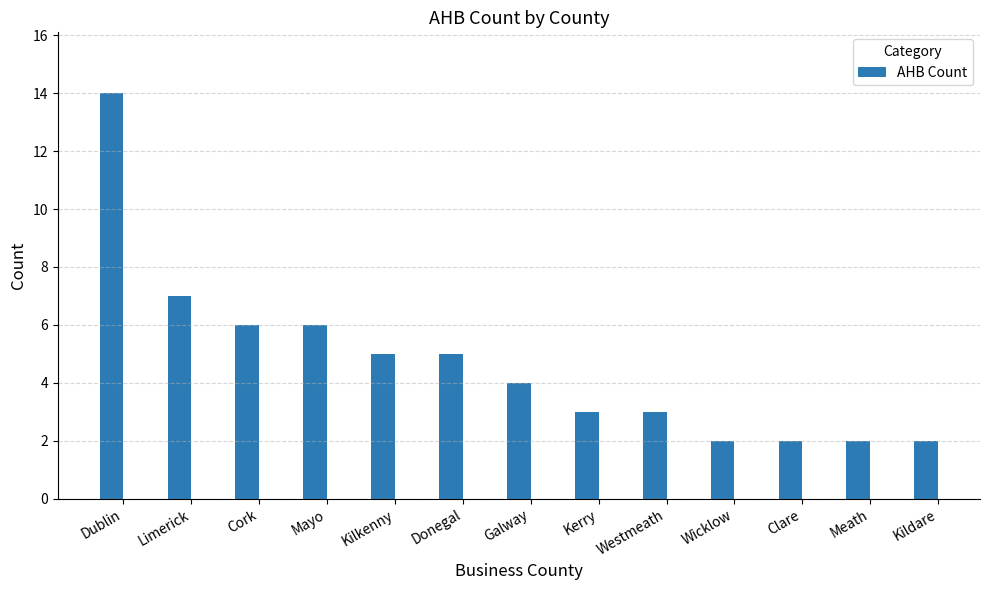

What is the value of the 10th bar from the left?

2